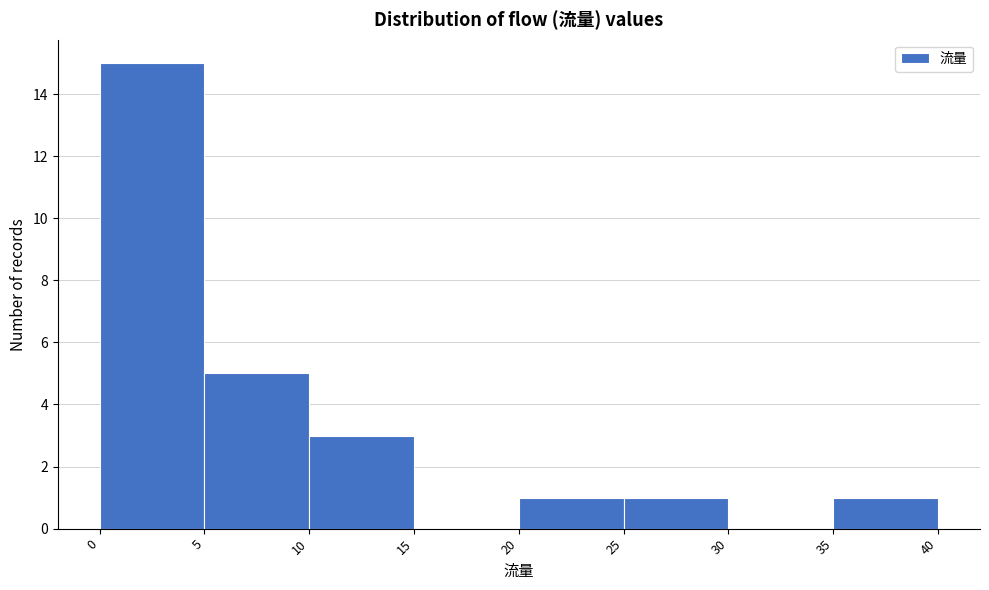

Reading left to right, list every bar in this chart as the range it spans on the x-axis followed by its height. The values are not printed on the chart, so give them approximately, as read against the axis.

0 to 5: 15
5 to 10: 5
10 to 15: 3
15 to 20: 0
20 to 25: 1
25 to 30: 1
30 to 35: 0
35 to 40: 1